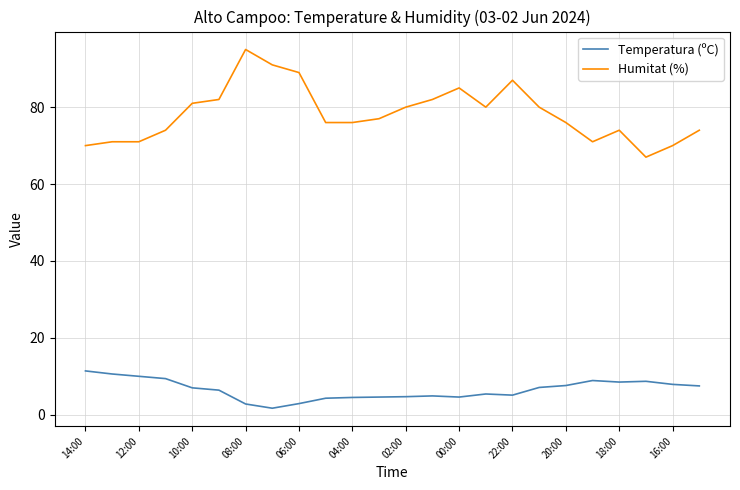

What is the maximum value for Humitat (%)?

95.0